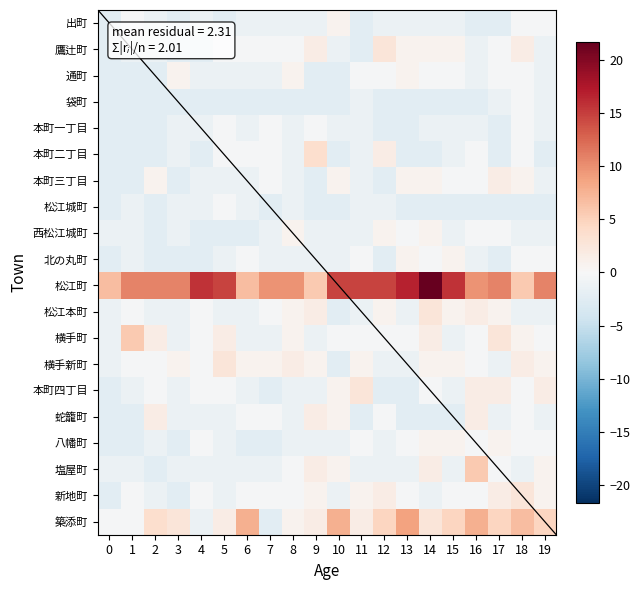

Which has a higher value, 18 or 1?

18